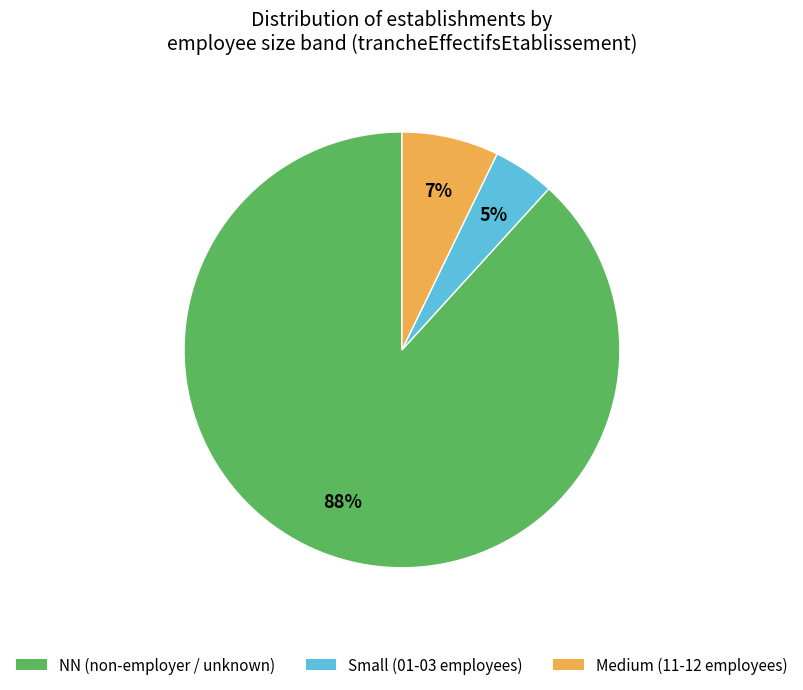

To the nearest percent, what portion does NN (non-employer / unknown) represent?

88%